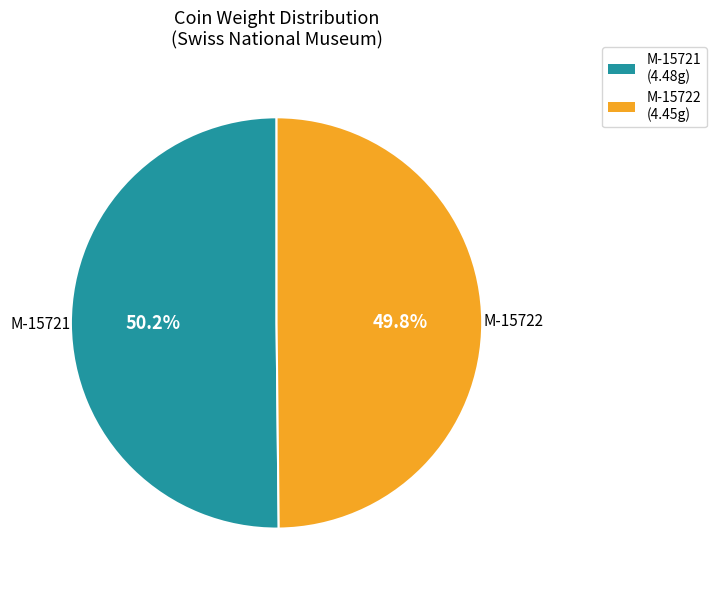

What is the ratio of the value at M-15721 to the value at M-15722?

1.0